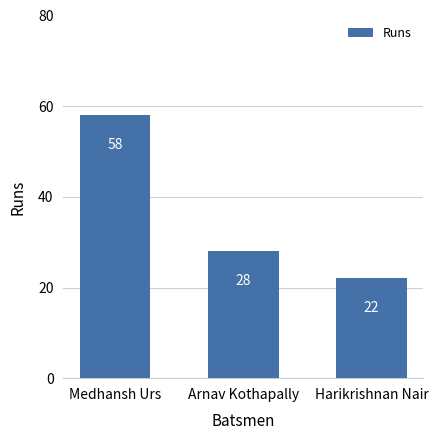

What is the sum of the values at Harikrishnan Nair and Medhansh Urs?

80